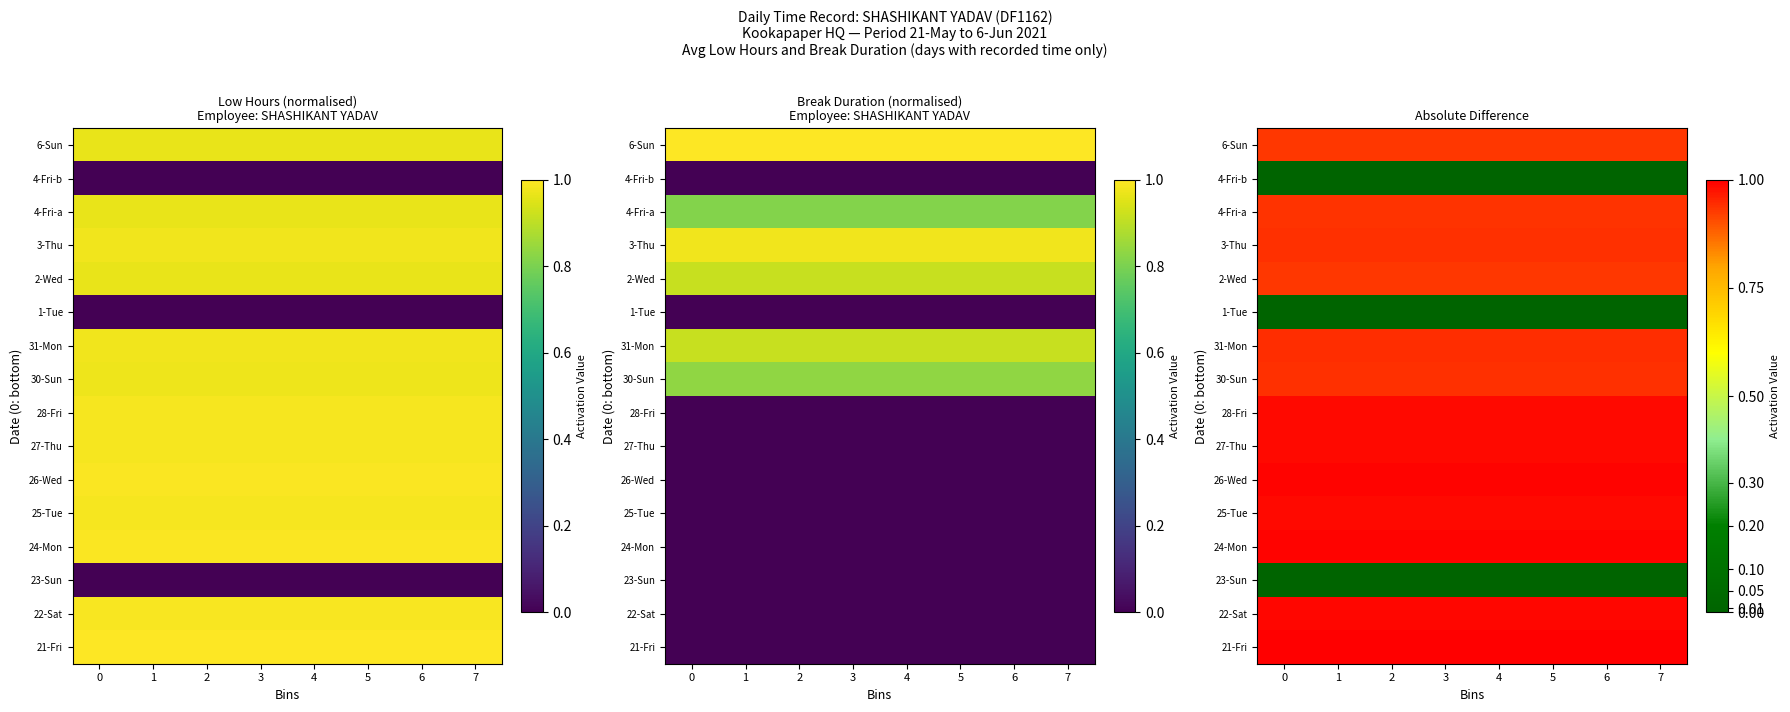

What is the maximum value shown in the chart?

1.0